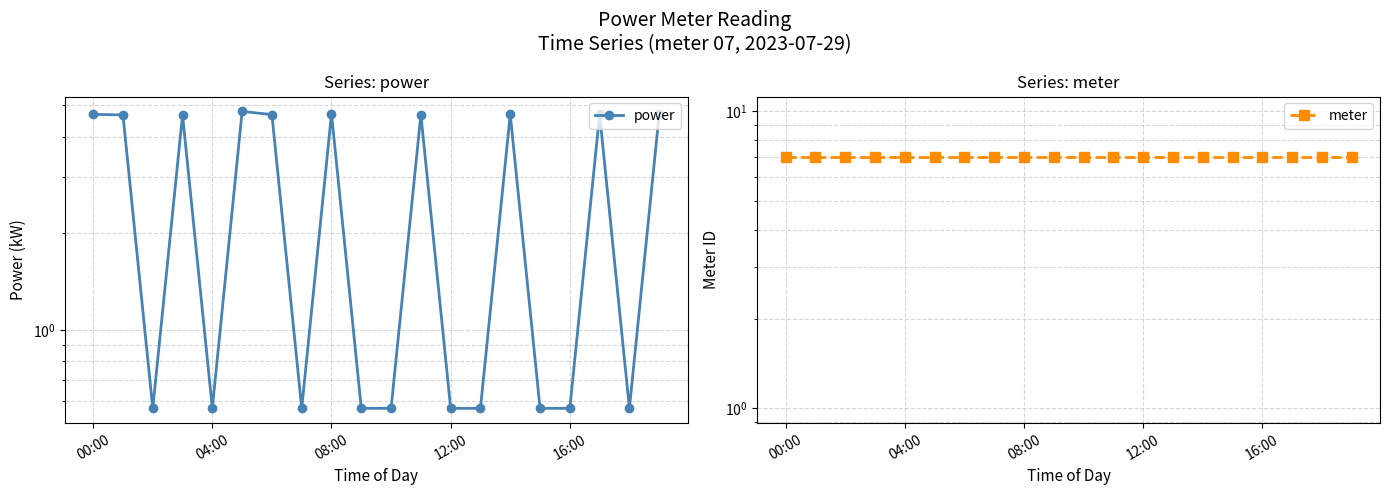

What is the approximate value of power at 04:00?

0.6